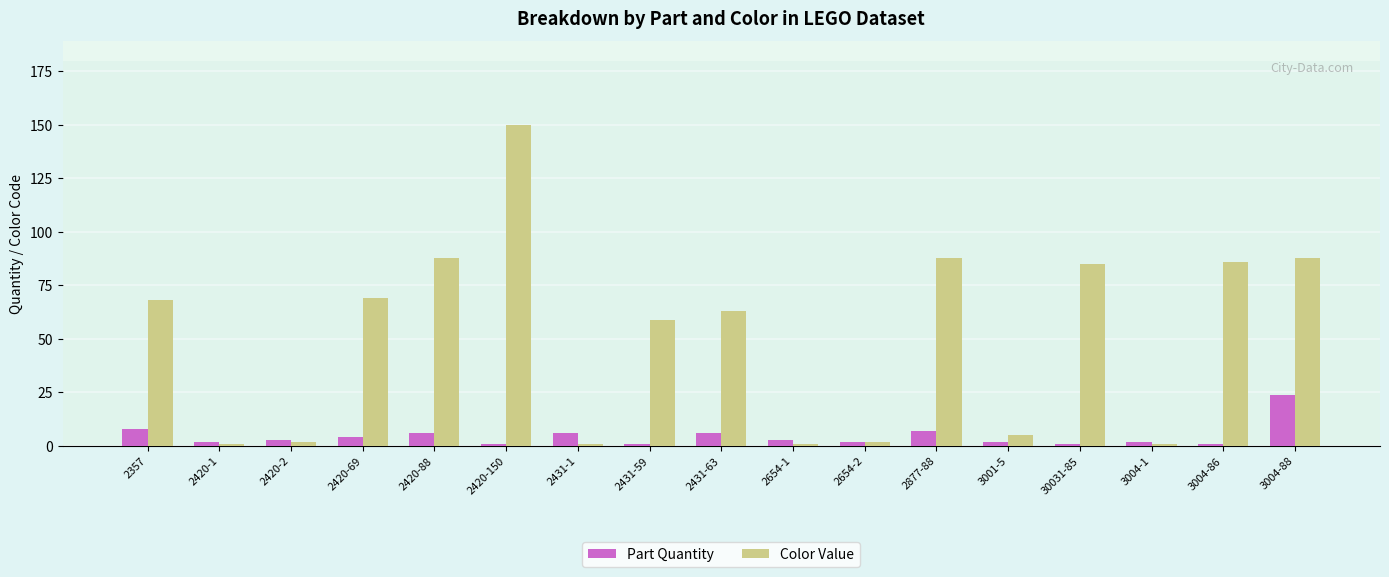

Which series has the widest spread of values?

Color Value